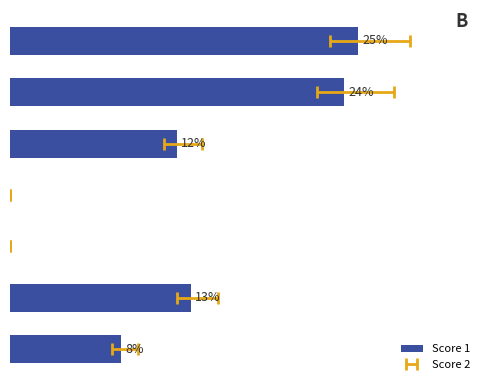

What is the value of the 1st bar from the left?

8